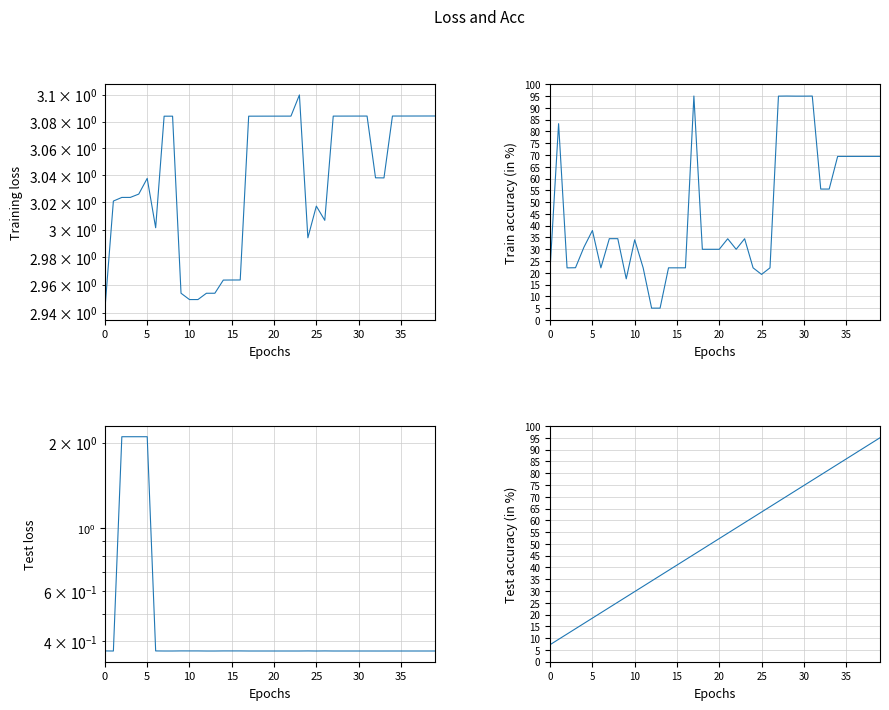

Which category has the highest value across all series?

17